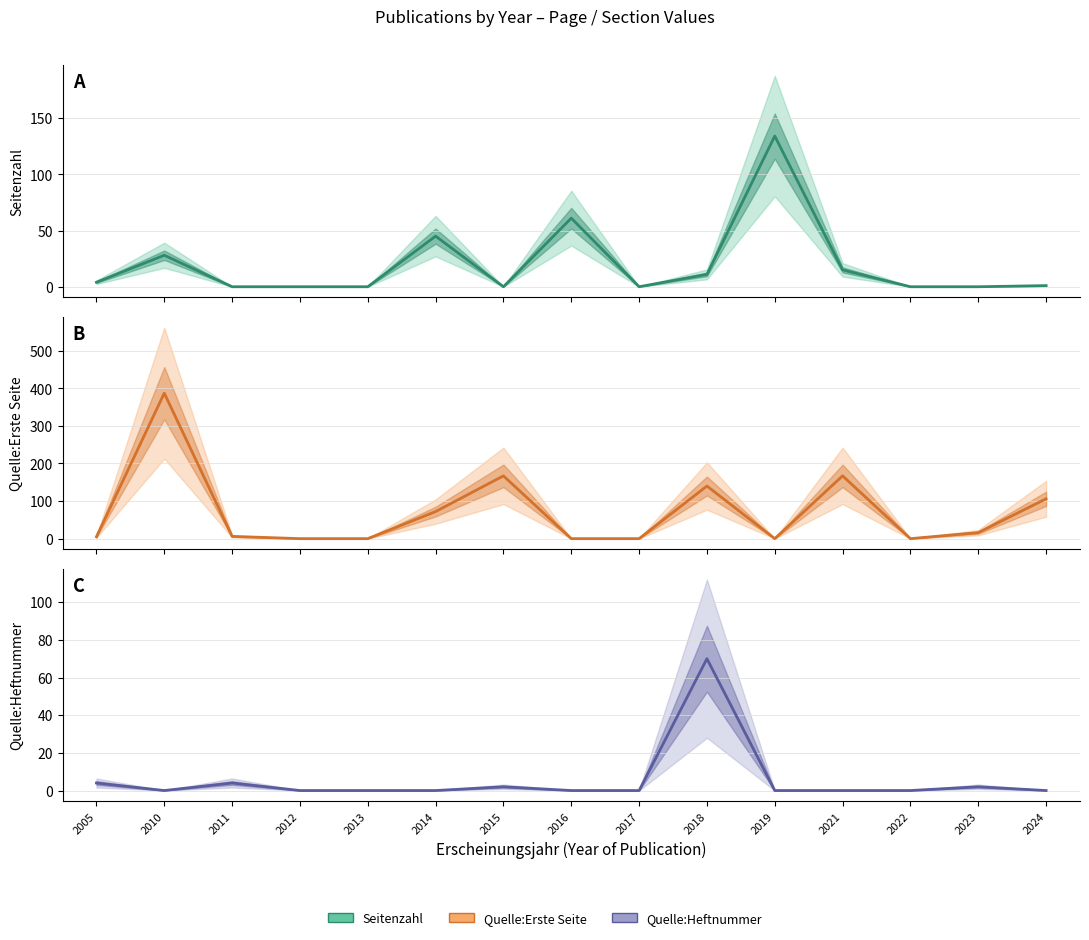

Which label corresponds to the largest value in the chart?

2010